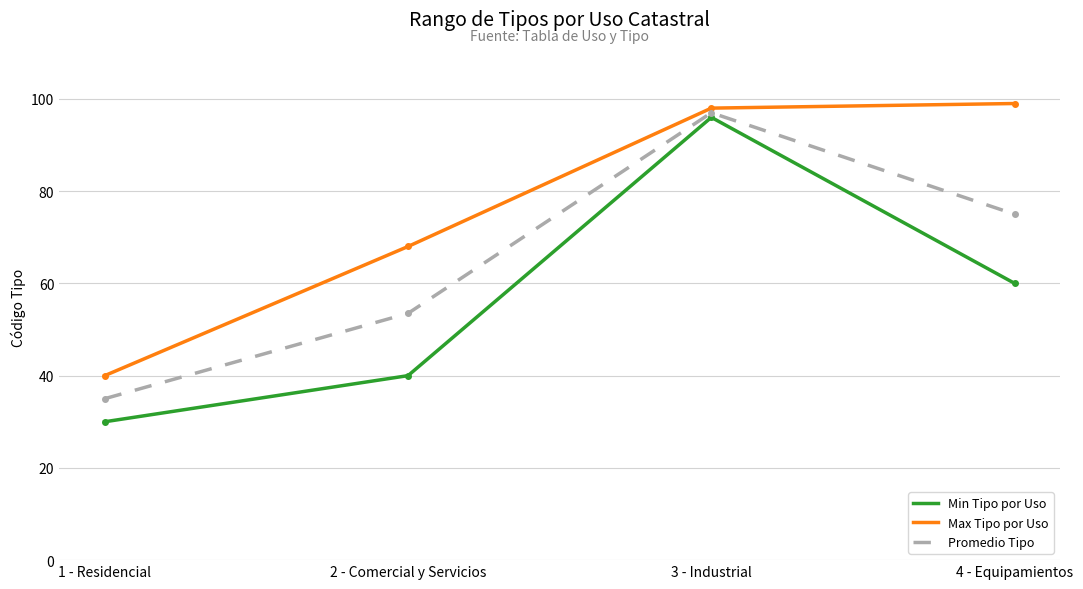

Rank the series by their average value, from lowest to highest.

Min Tipo por Uso, Promedio Tipo, Max Tipo por Uso